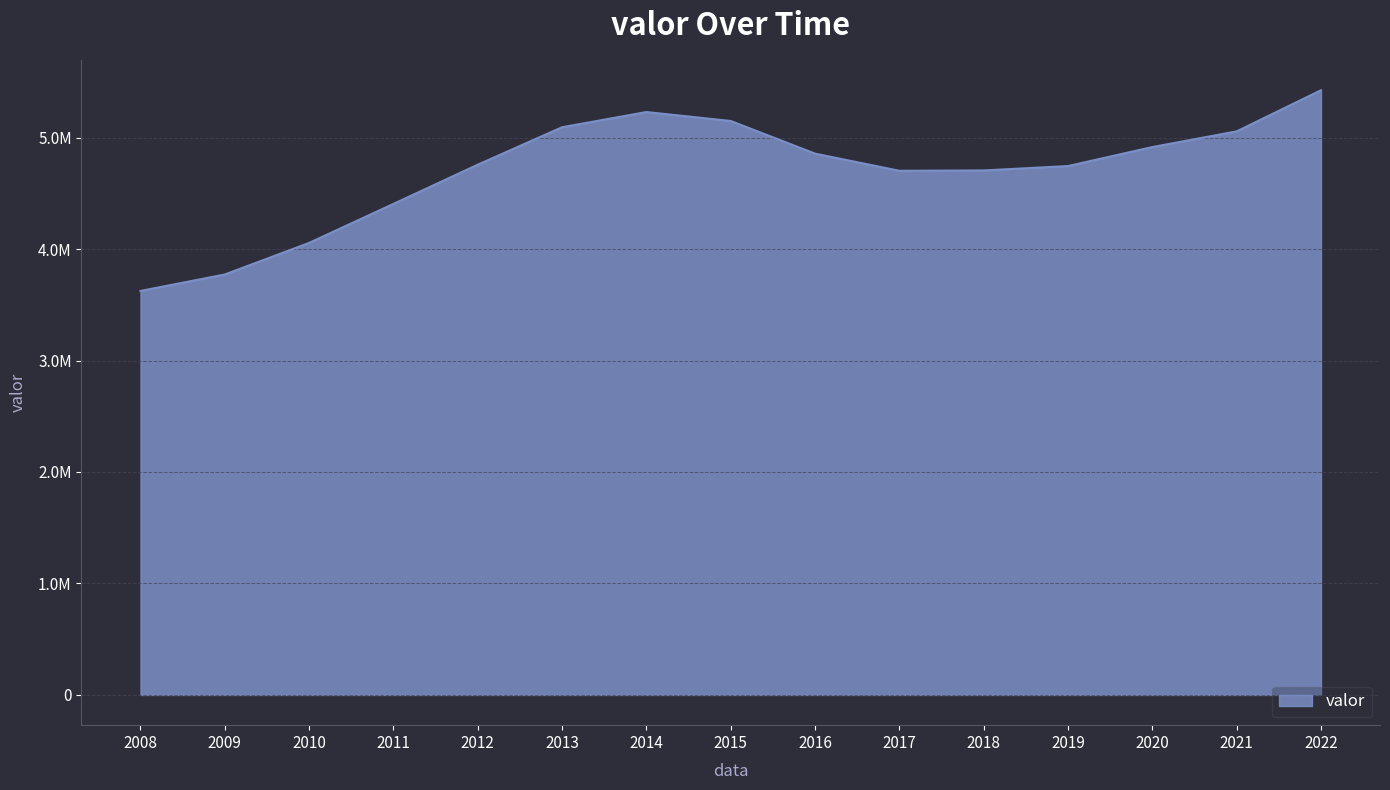

Does the chart have visible grid lines?

Yes